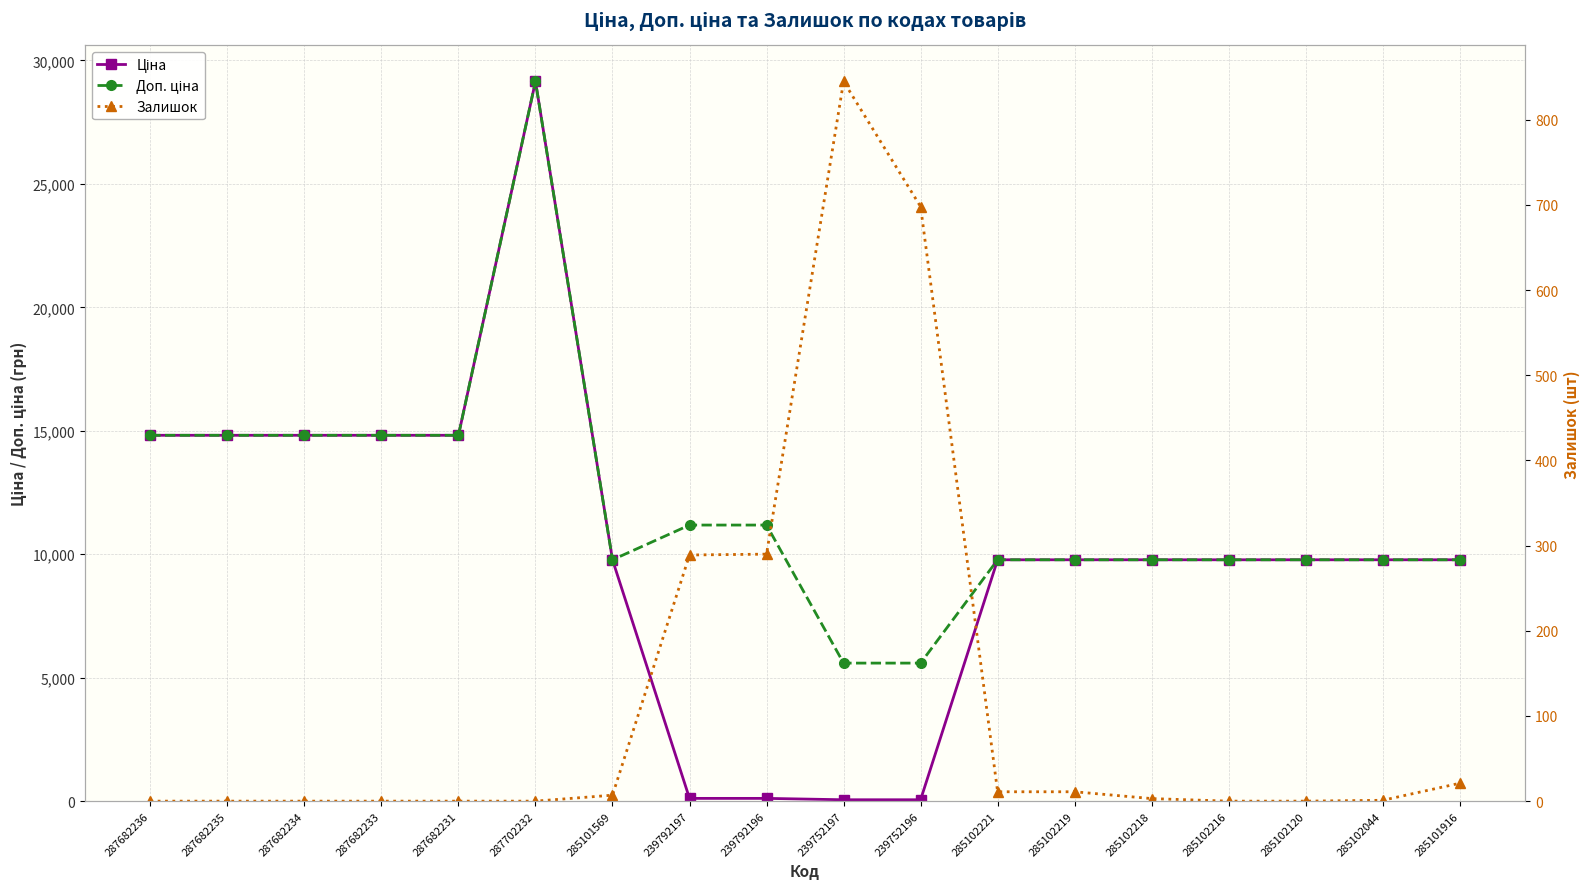

Reading left to right, list all the values displayed in this chart.

Ціна: 287682236=14817.6	287682235=14817.6	287682234=14817.6	287682233=14817.6	287682231=14817.6	287702232=29152.3	285101569=9775.5	239792197=111.8	239792196=111.8	239752197=55.9	239752196=55.9	285102221=9775.5	285102219=9775.5	285102218=9775.5	285102216=9775.5	285102120=9775.5	285102044=9775.5	285101916=9775.5
Доп. ціна: 287682236=14817.6	287682235=14817.6	287682234=14817.6	287682233=14817.6	287682231=14817.6	287702232=29152.3	285101569=9775.5	239792197=11182.0	239792196=11182.0	239752197=5591.0	239752196=5591.0	285102221=9775.5	285102219=9775.5	285102218=9775.5	285102216=9775.5	285102120=9775.5	285102044=9775.5	285101916=9775.5
Залишок: 287682236=0.0	287682235=0.0	287682234=0.0	287682233=0.0	287682231=0.0	287702232=0.0	285101569=7.0	239792197=289.0	239792196=290.0	239752197=845.0	239752196=698.0	285102221=11.0	285102219=11.0	285102218=3.0	285102216=0.0	285102120=0.0	285102044=1.0	285101916=21.0